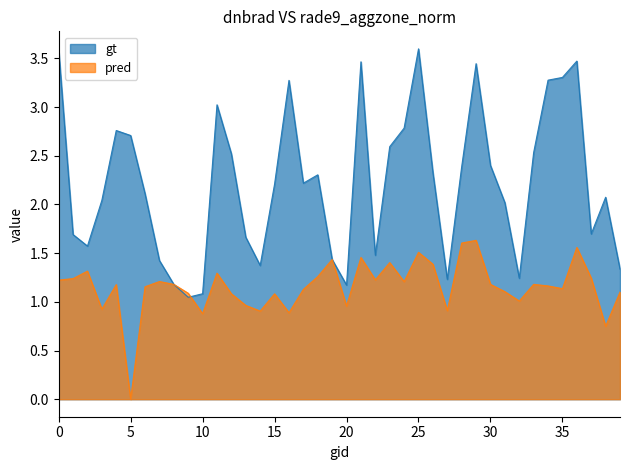

Which series ends up on top after the final intersection of pred and gt?

gt